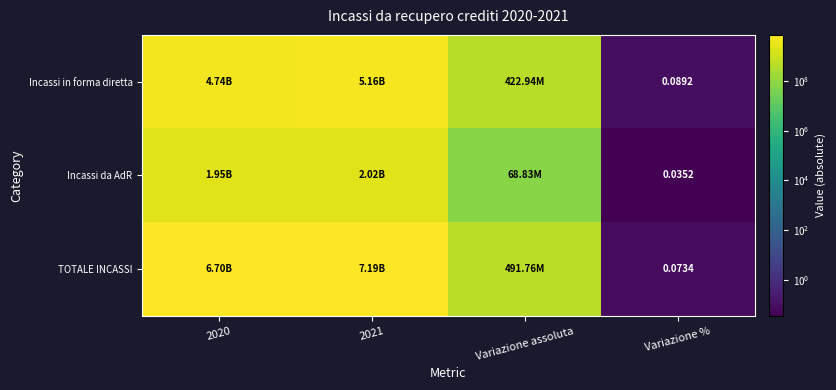

Count the number of categories in the chart.

4